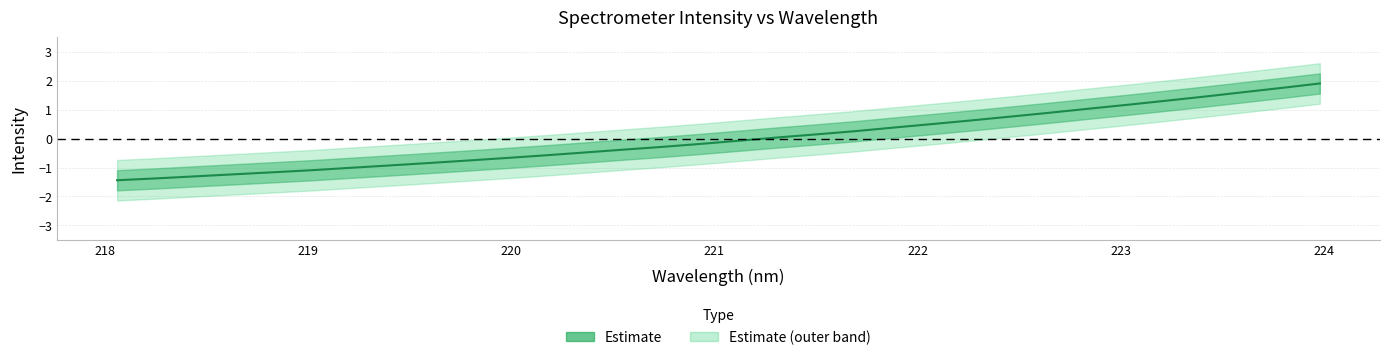

How many lines are shown in the chart?

1